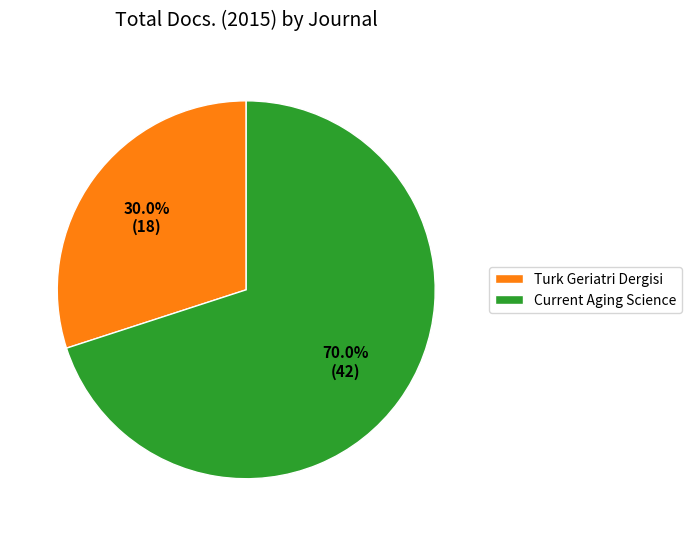

How much of the chart is everything except Current Aging Science?

30.0%